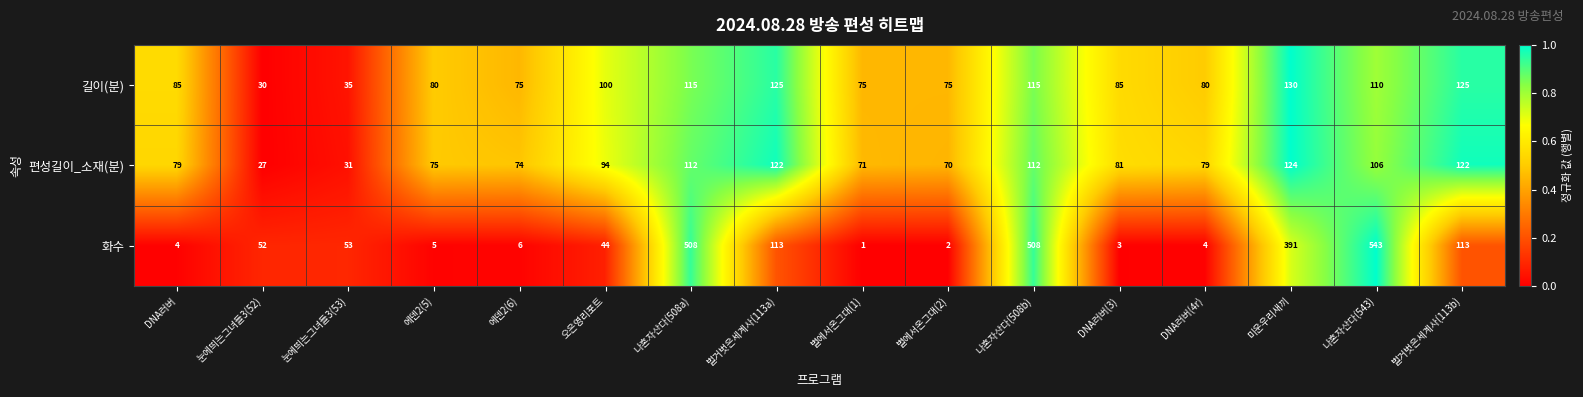

What is the difference between the highest and lowest values at 에덴2(5)?

75